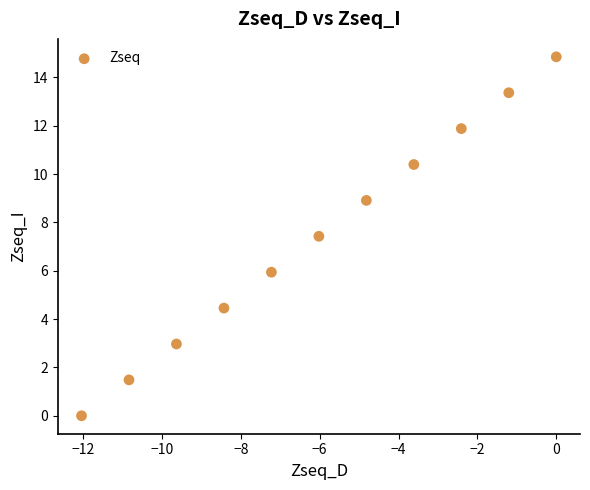

What is the range of X values (max minus min)?

12.0